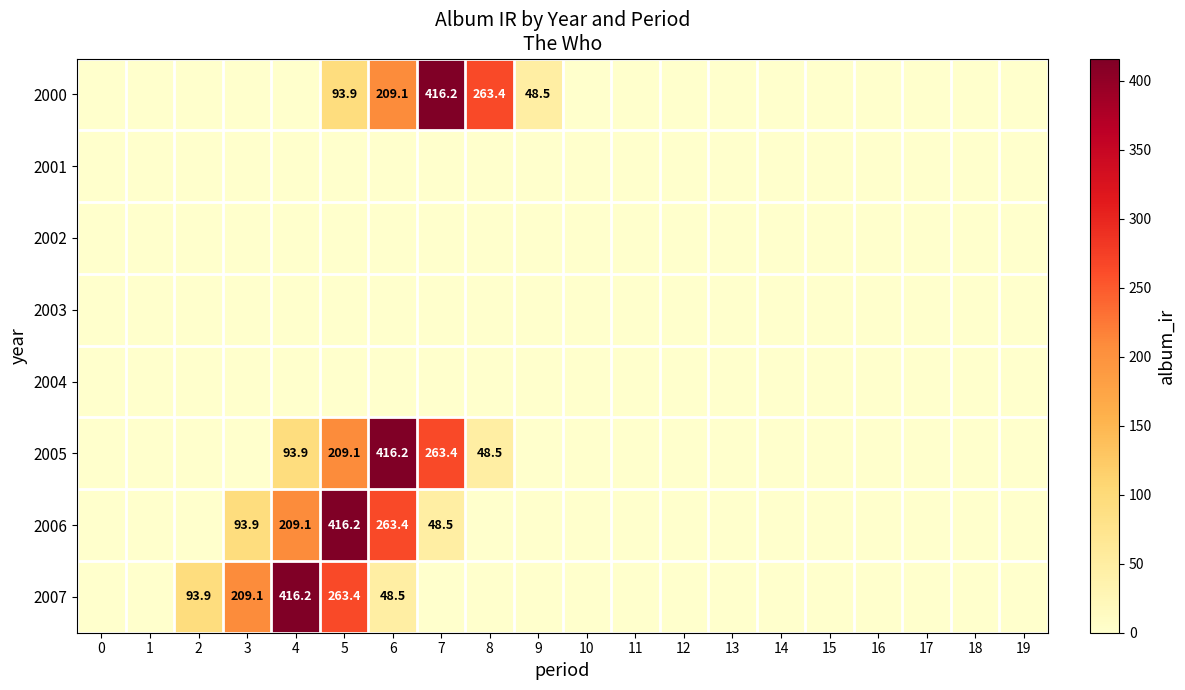

The value of 2000 at 9 is 13.3. True or false?

False